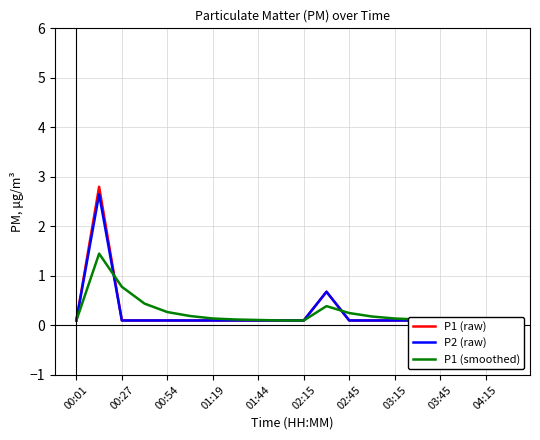

What are all the series names shown in the legend?

P1 (raw), P2 (raw), P1 (smoothed)